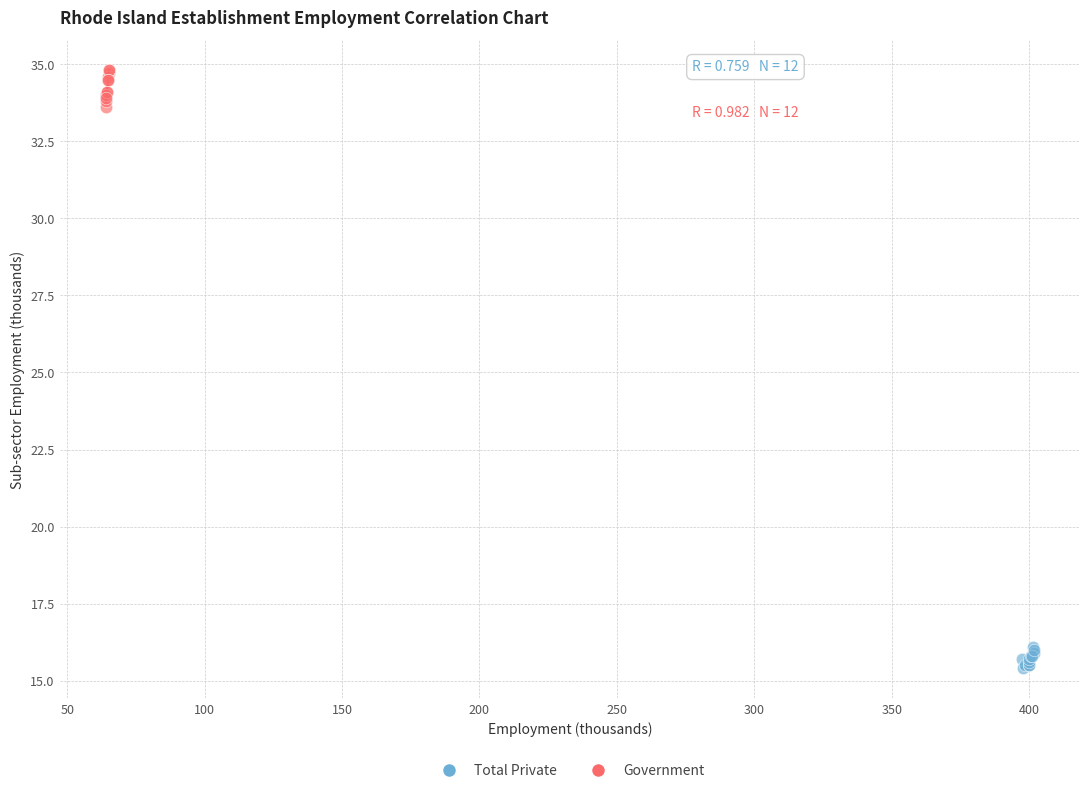

Which series contains the lowest Y value?

Total Private